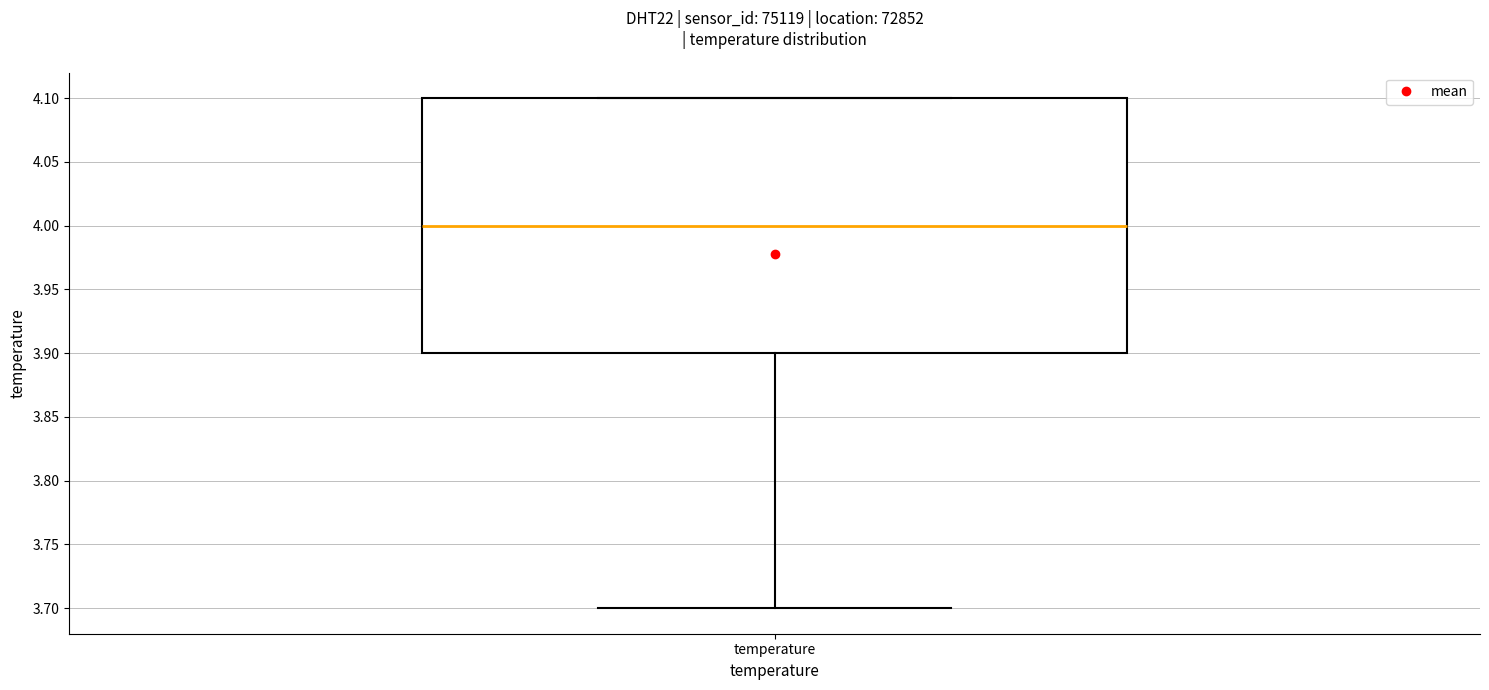

Read this box plot against the y-axis: the position of the median line, the range covered by the box, and the ends of both whiskers. The values are not printed on the chart, so give them approximately, as read against the axis.

median 4.0, box 3.9 to 4.1, whiskers 3.7 to 4.1